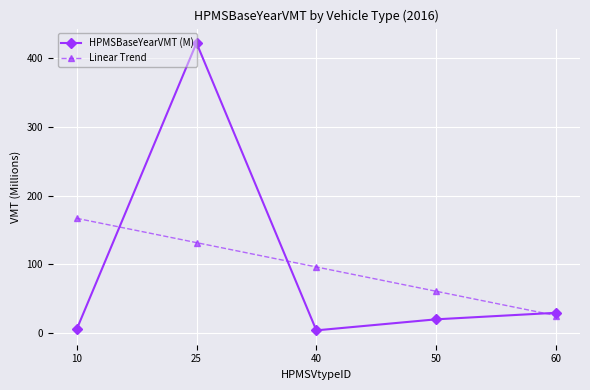

How many data points does each series have?

5